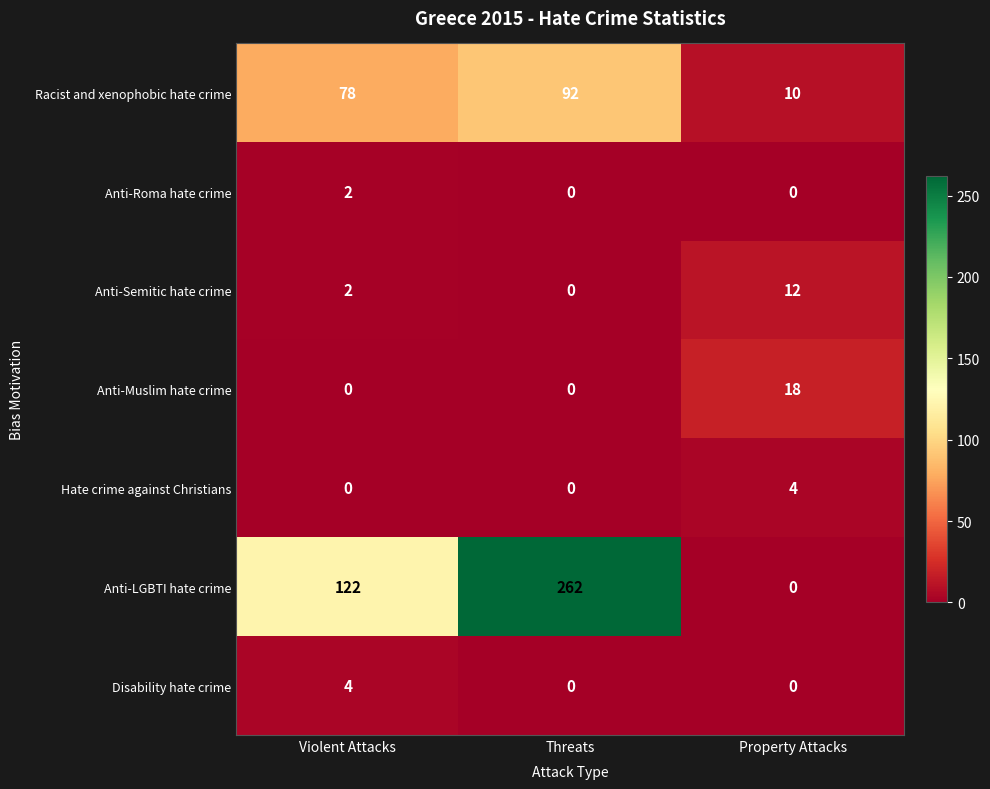

Reading left to right, transcribe all the data shown in this chart.

Racist and xenophobic hate crime: 78	92	10
Anti-Roma hate crime: 2	0	0
Anti-Semitic hate crime: 2	0	12
Anti-Muslim hate crime: 0	0	18
Hate crime against Christians: 0	0	4
Anti-LGBTI hate crime: 122	262	0
Disability hate crime: 4	0	0